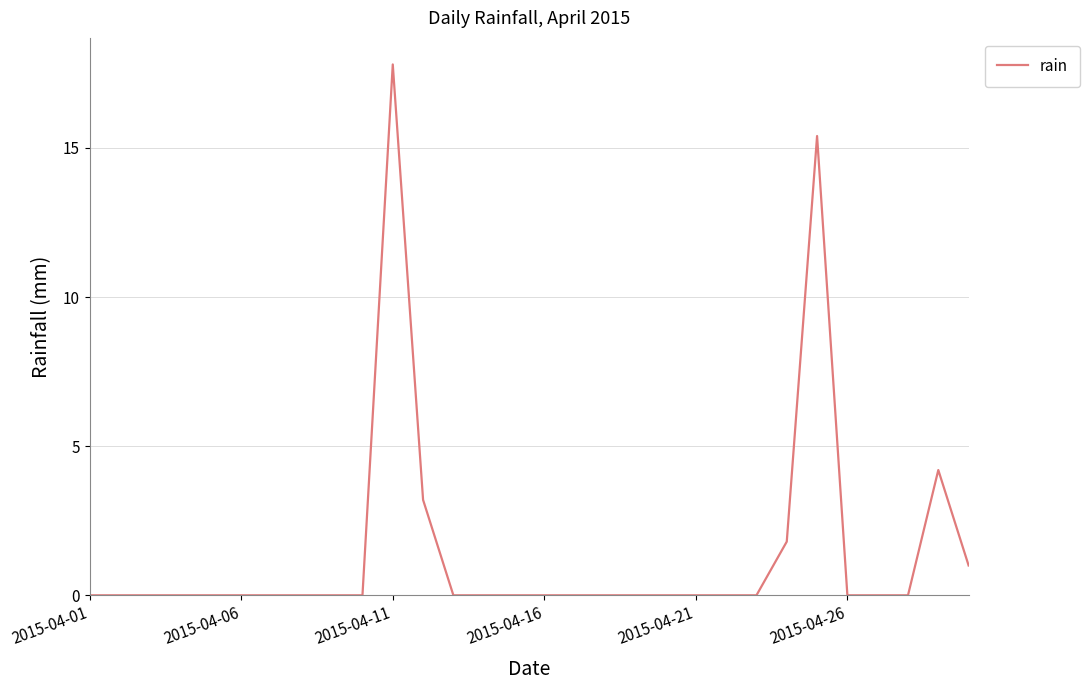

What is the maximum value shown in the chart?

17.8